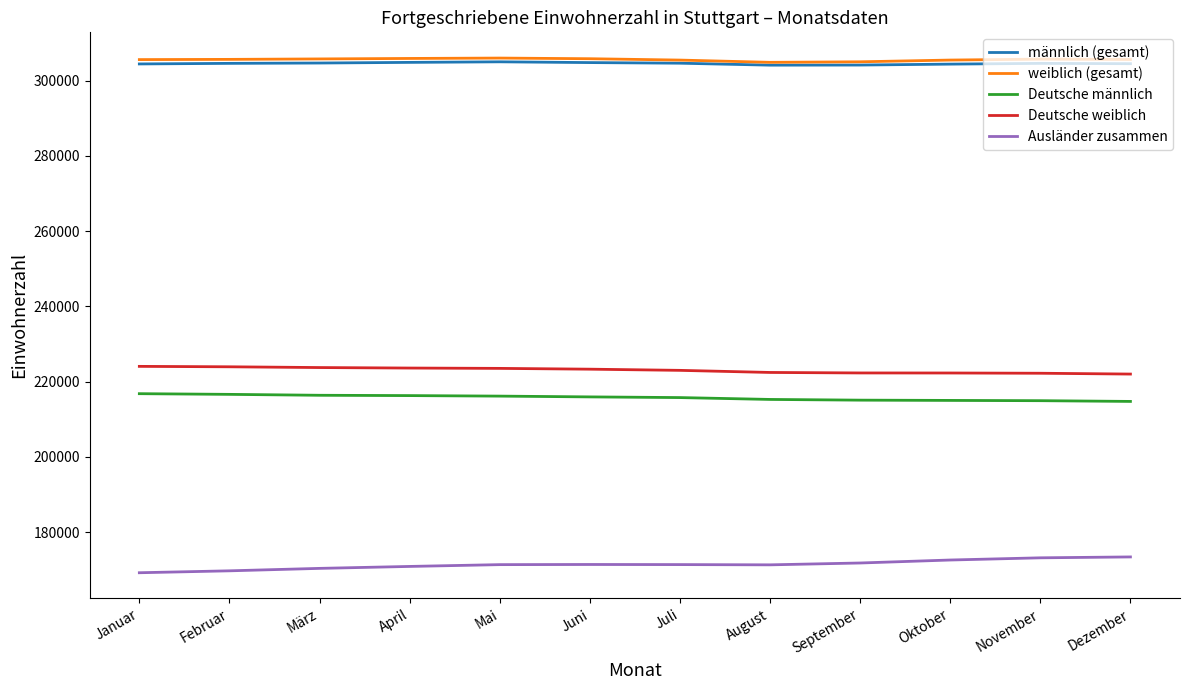

The männlich (gesamt) series shows 516280 at November. True or false?

False